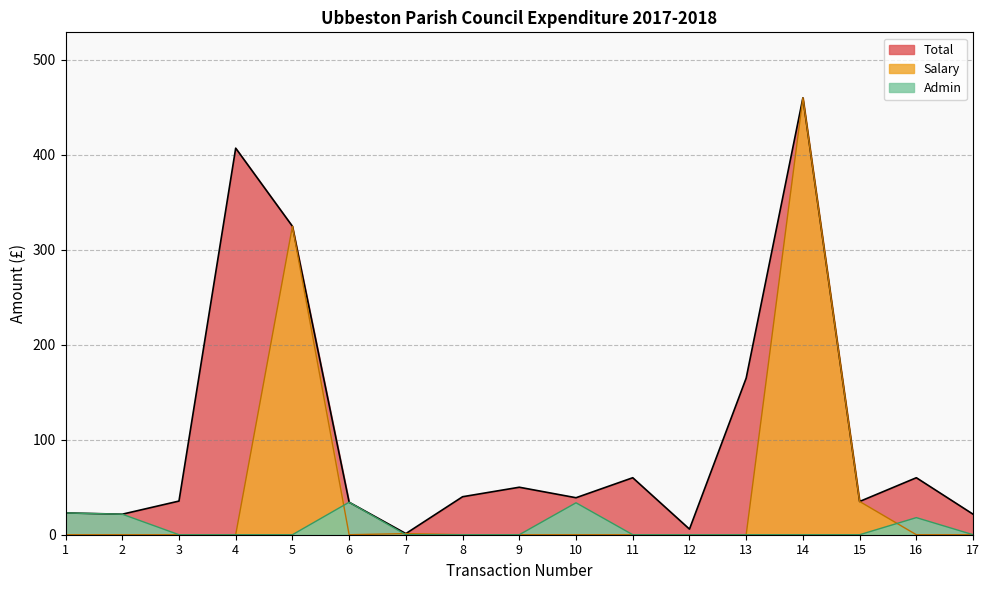

What is the difference between the second highest and second lowest values in the Admin series?

33.6